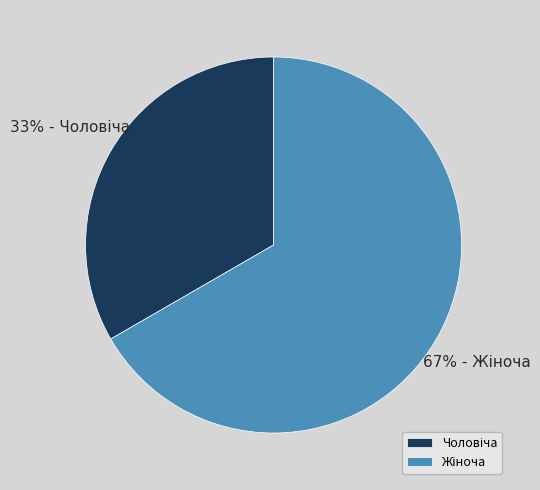

Is there any slice that represents more than half of the pie?

Yes